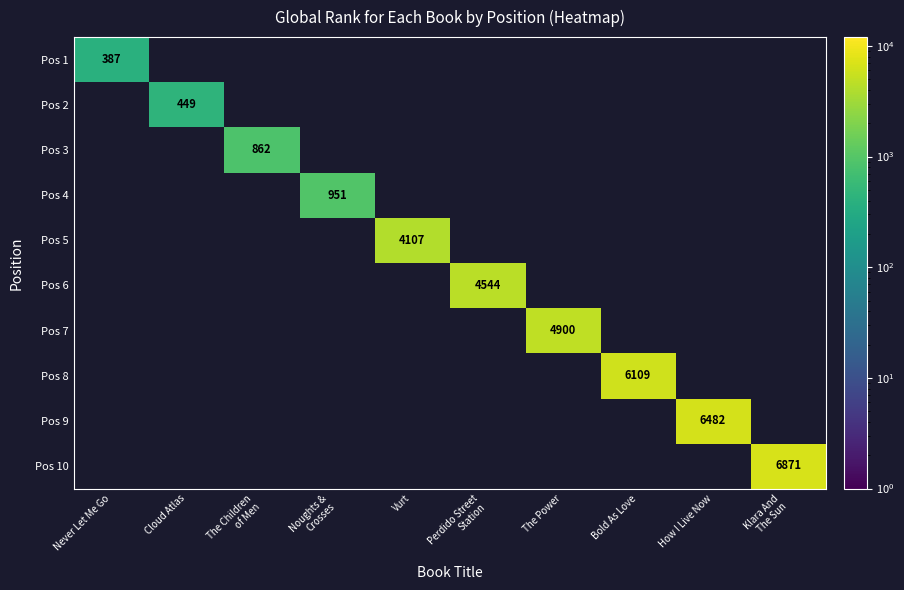

True or false: Pos 8 has a value of 10979 at Bold As Love.

False